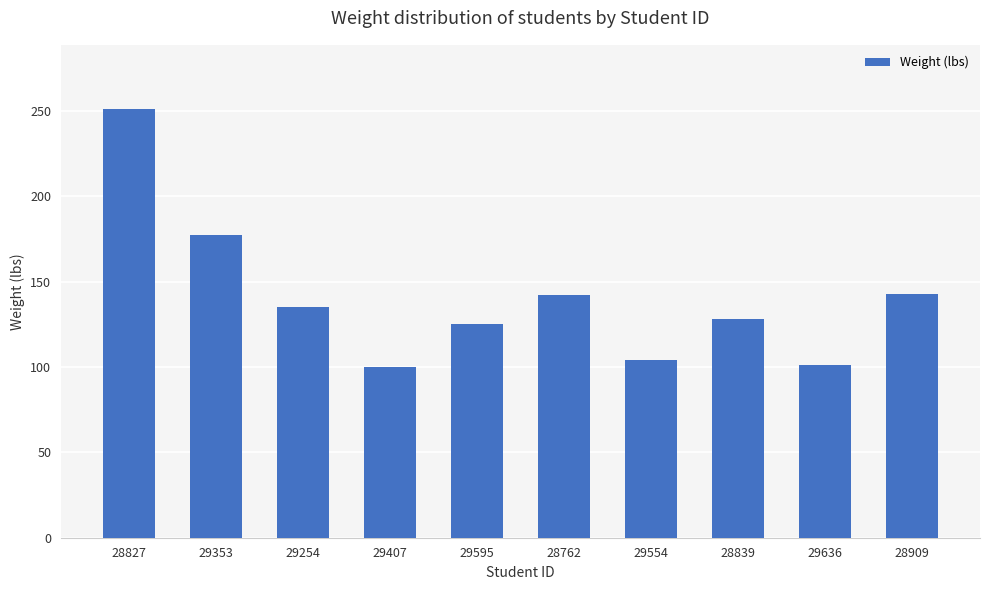

How many bars are there in total?

10